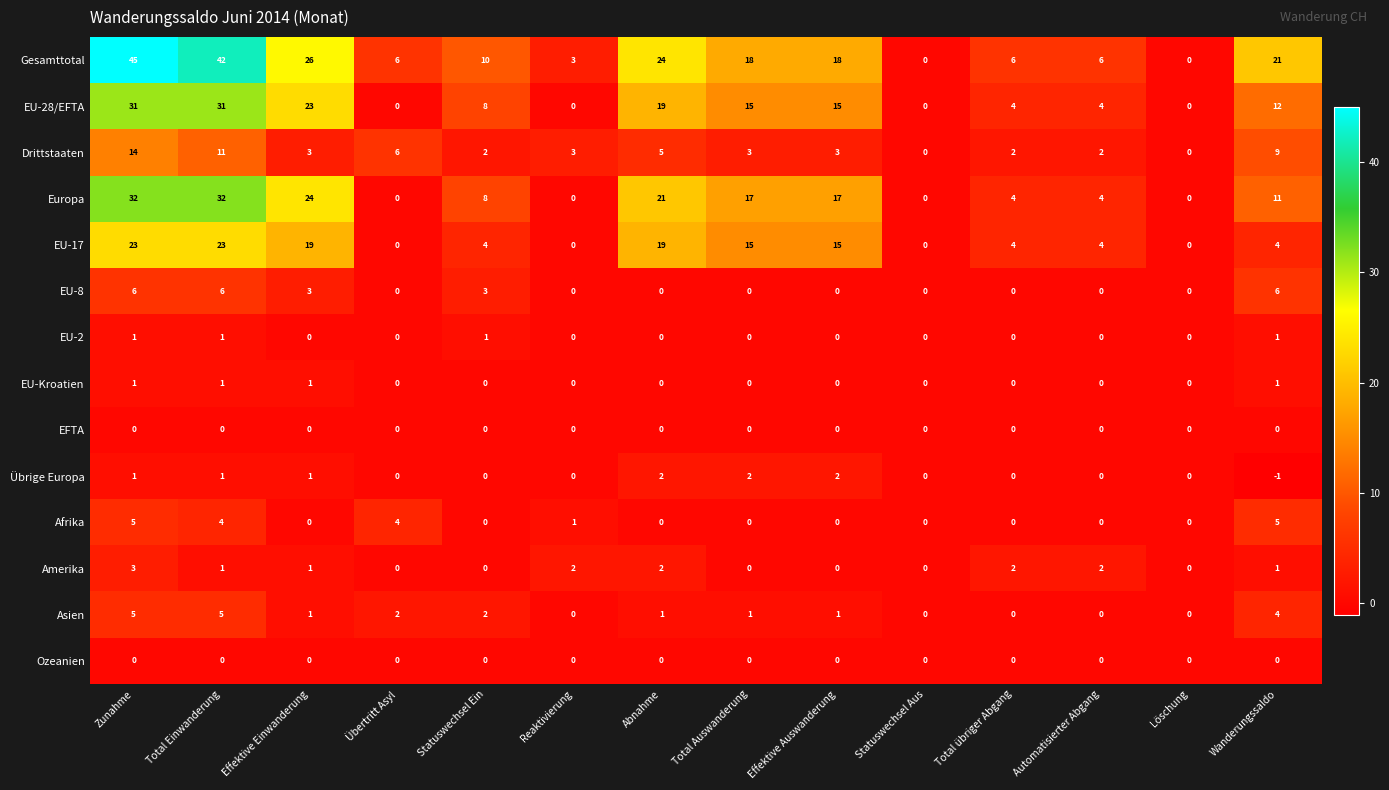

What is the difference between the Gesamttotal values at Reaktivierung and Zunahme?

42